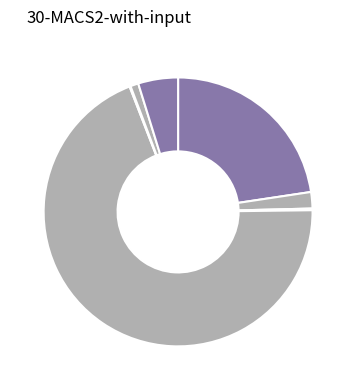

Count the number of slices in the pie.

7